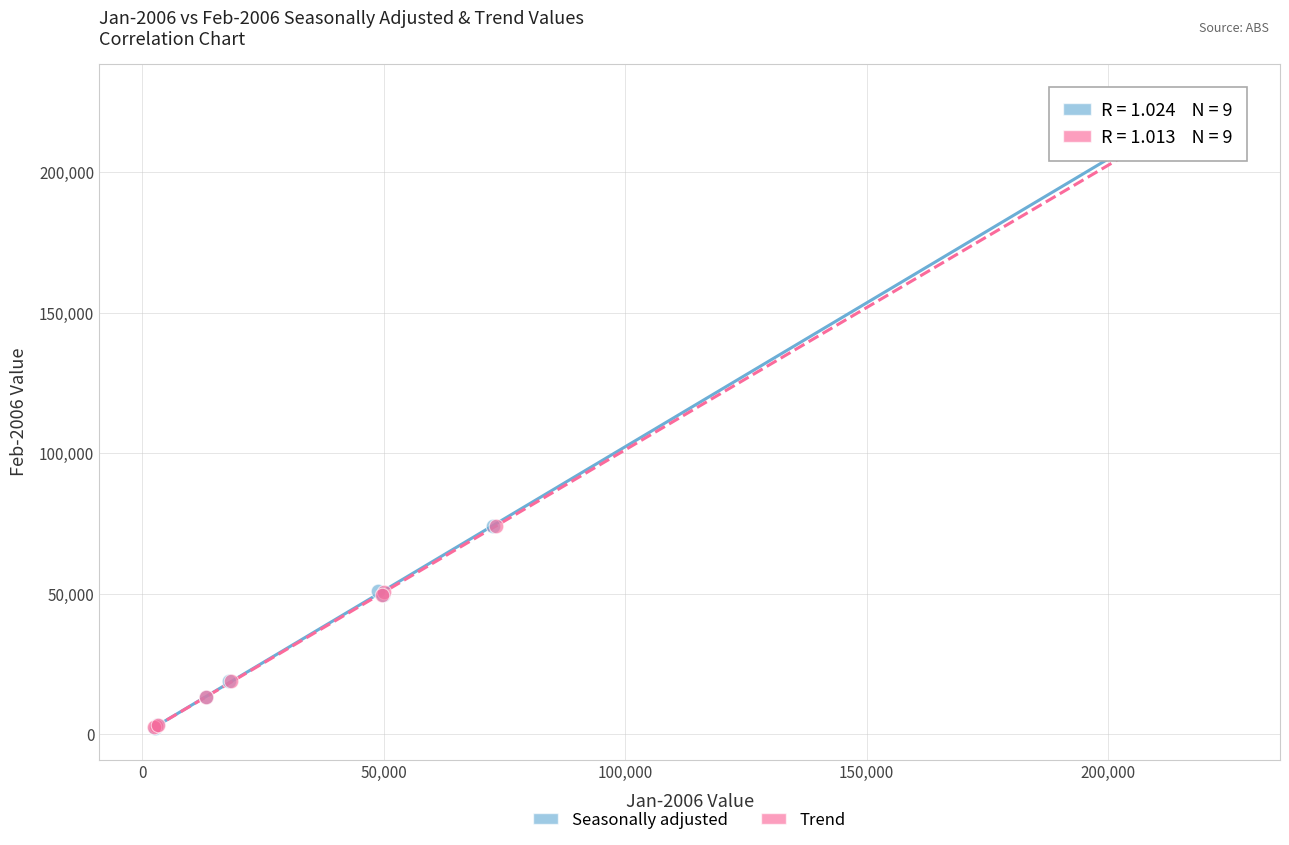

Which series has the largest Y range (max minus min)?

Seasonally adjusted